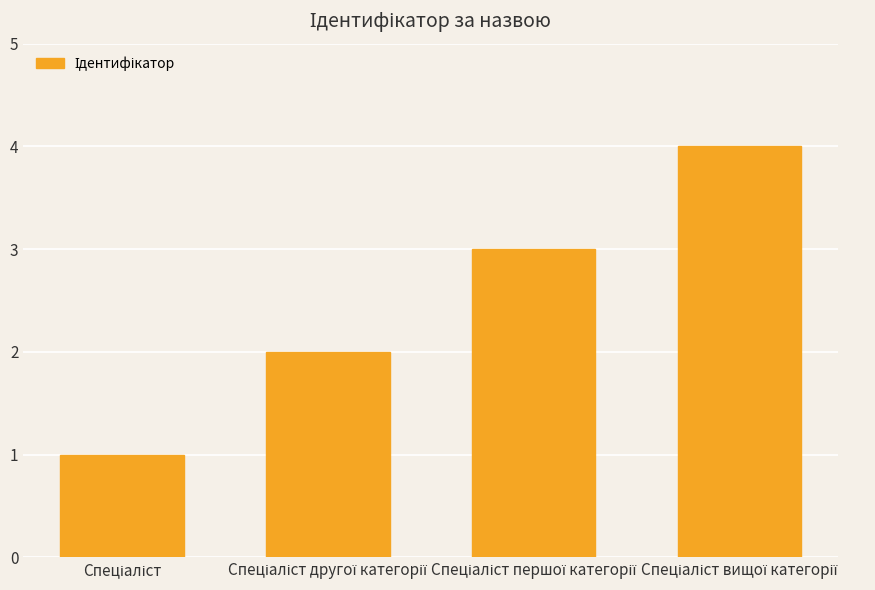

How many bars are there in total?

4